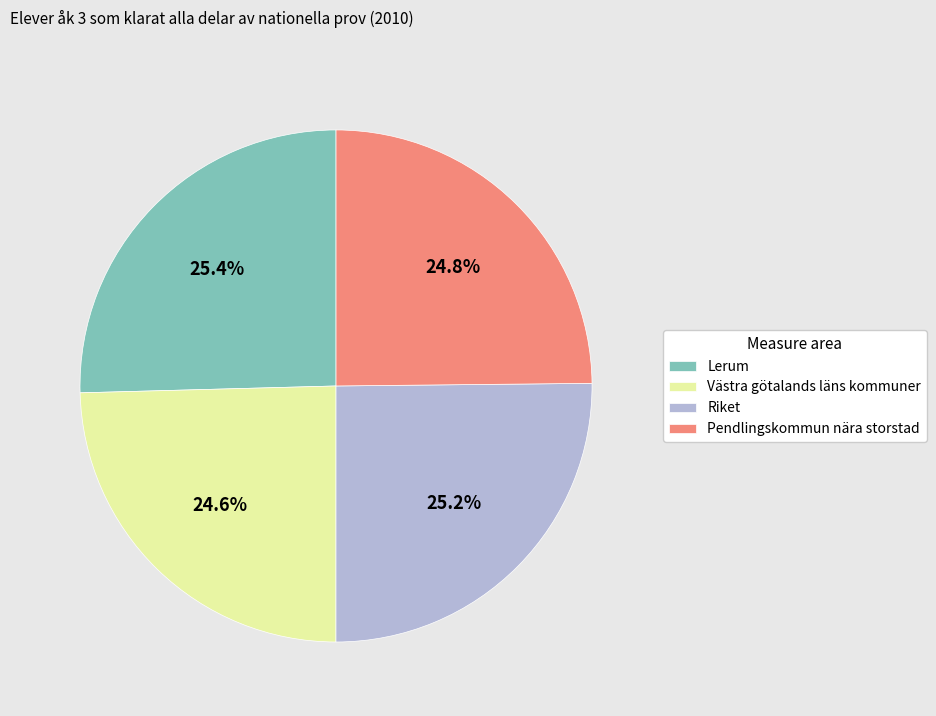

Does Västra götalands läns kommuner account for over 50% of the chart?

No